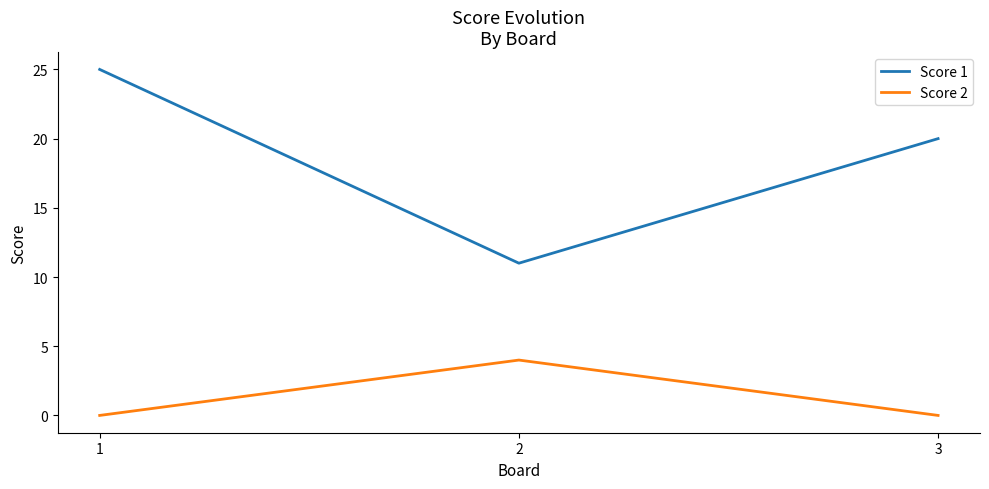

At how many categories does at least one series exceed 14?

2